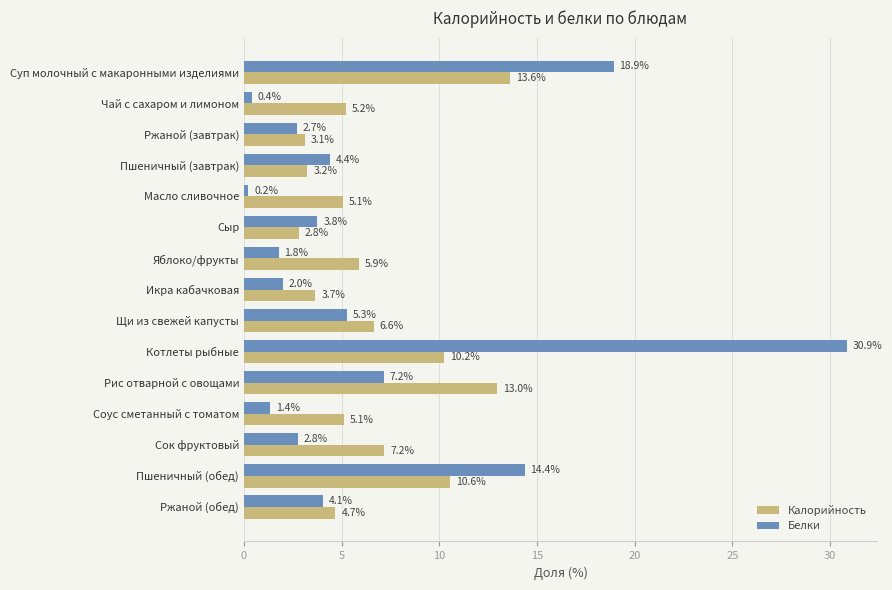

The Калорийность series shows 13.6 at Суп молочный с макаронными изделиями. True or false?

True